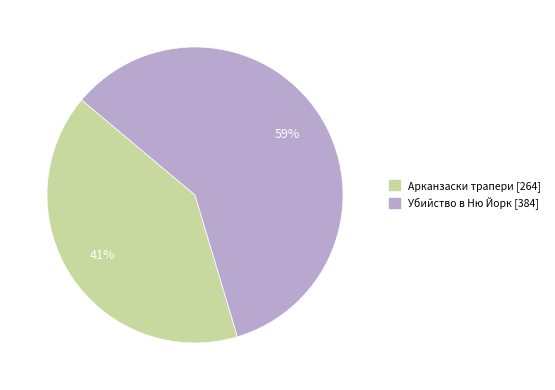

Does any single category account for the majority?

Yes